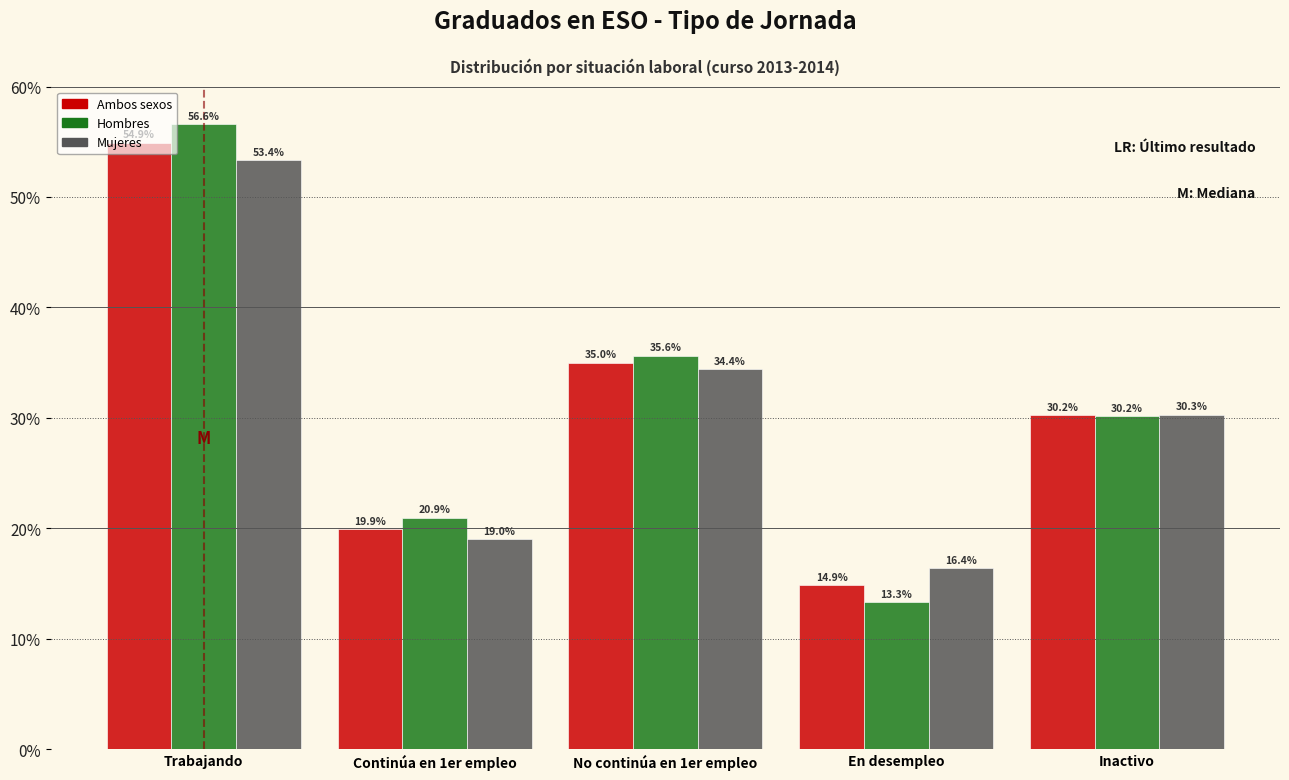

Reading left to right, transcribe all the data shown in this chart.

Ambos sexos: 54.9	19.9	35.0	14.9	30.2
Hombres: 56.6	20.9	35.6	13.3	30.2
Mujeres: 53.4	19.0	34.4	16.4	30.3